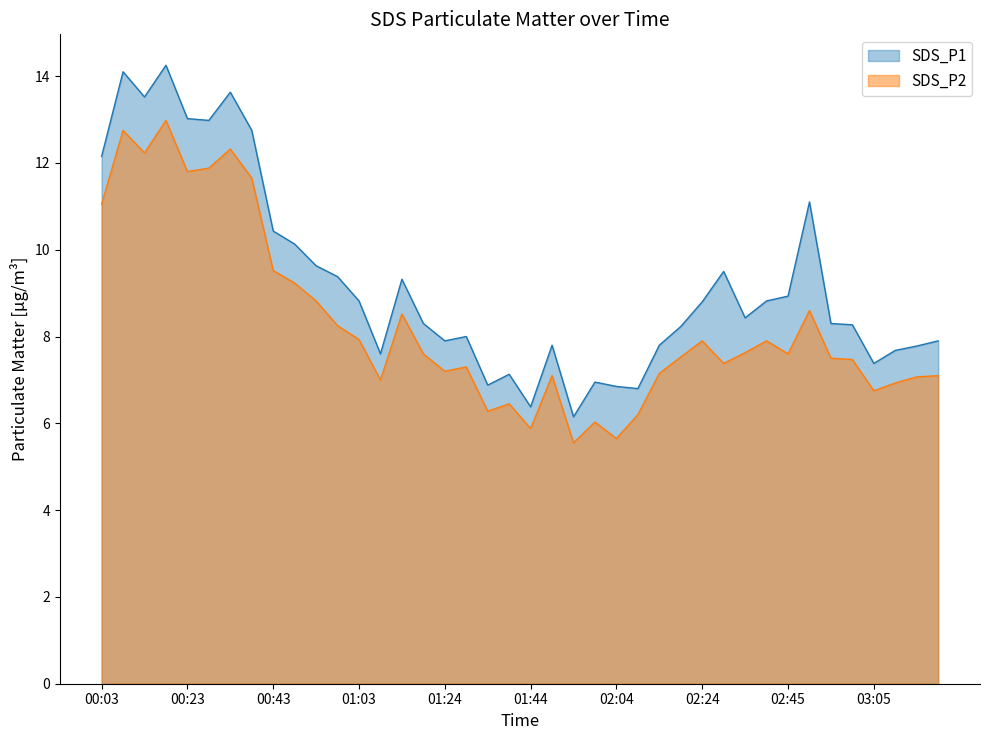

Does the chart have visible grid lines?

No